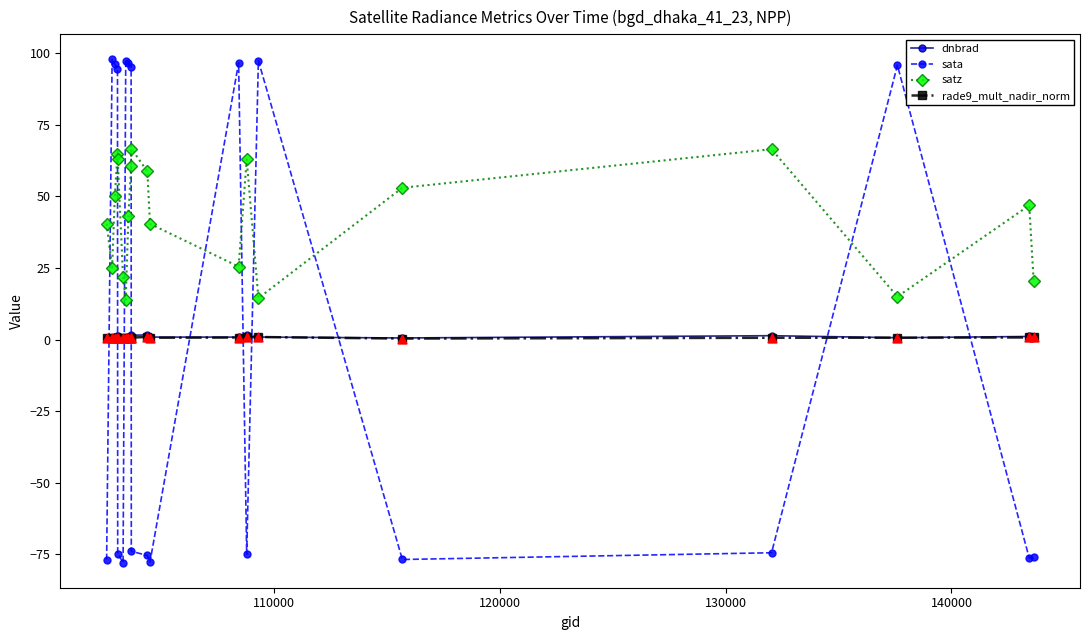

Which series has the largest range (max minus min)?

sata